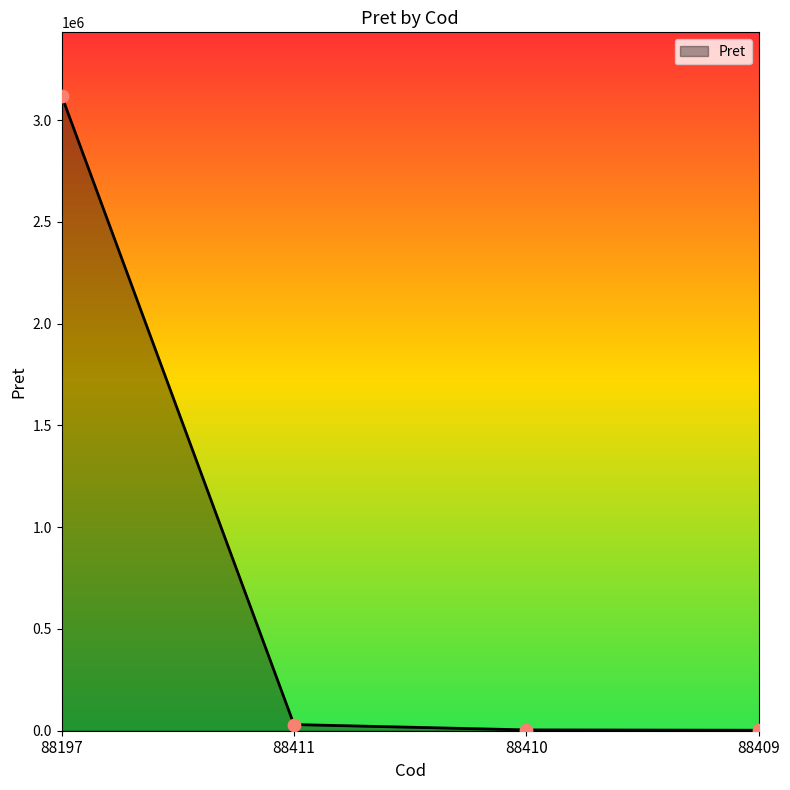

What is the ratio of the value at 88411 to the value at 88410?

7.6